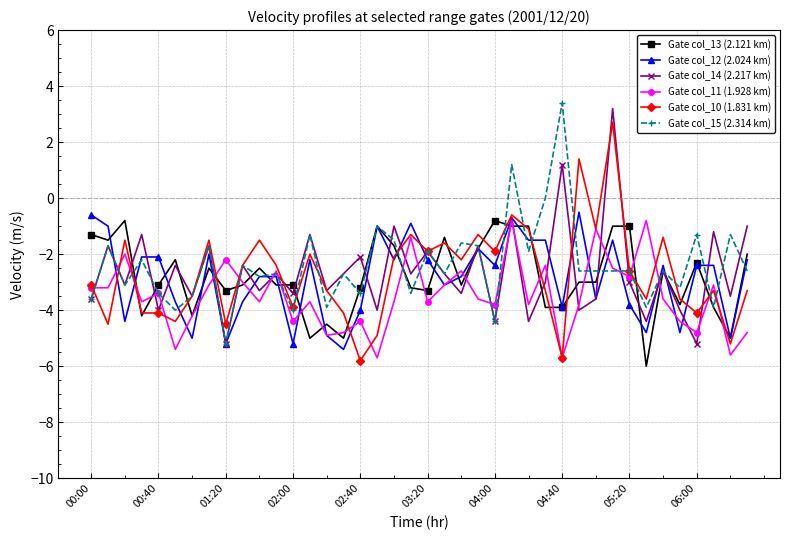

What is the value of the Gate col_10 (1.831 km) point at the 37th from the left?

-4.1